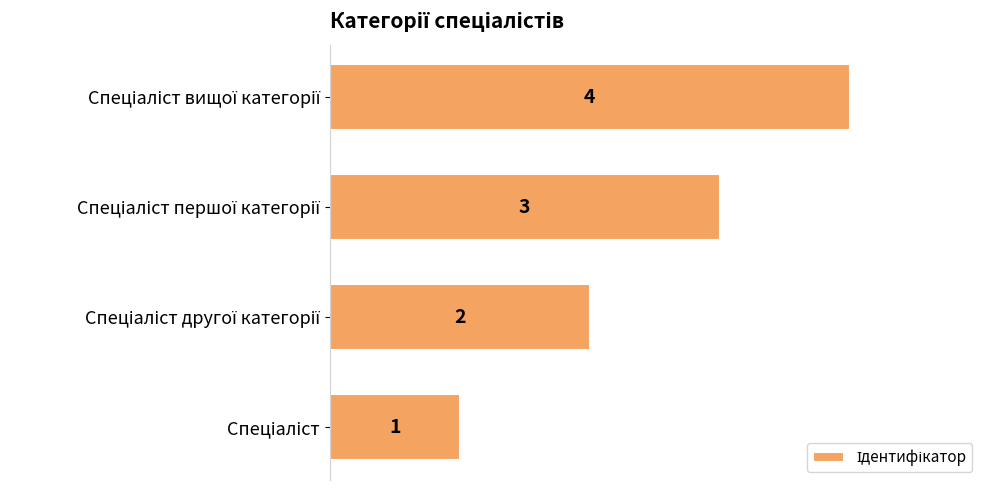

How many bars are there in total?

4